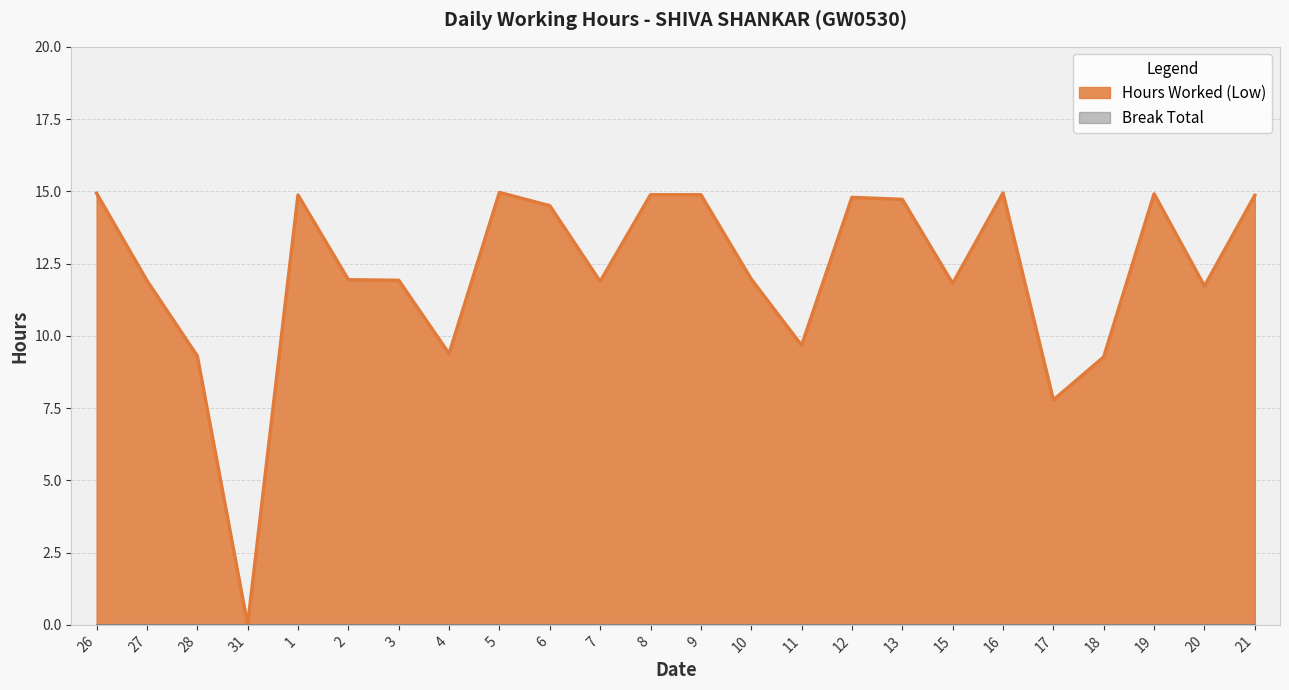

How many lines are shown in the chart?

2